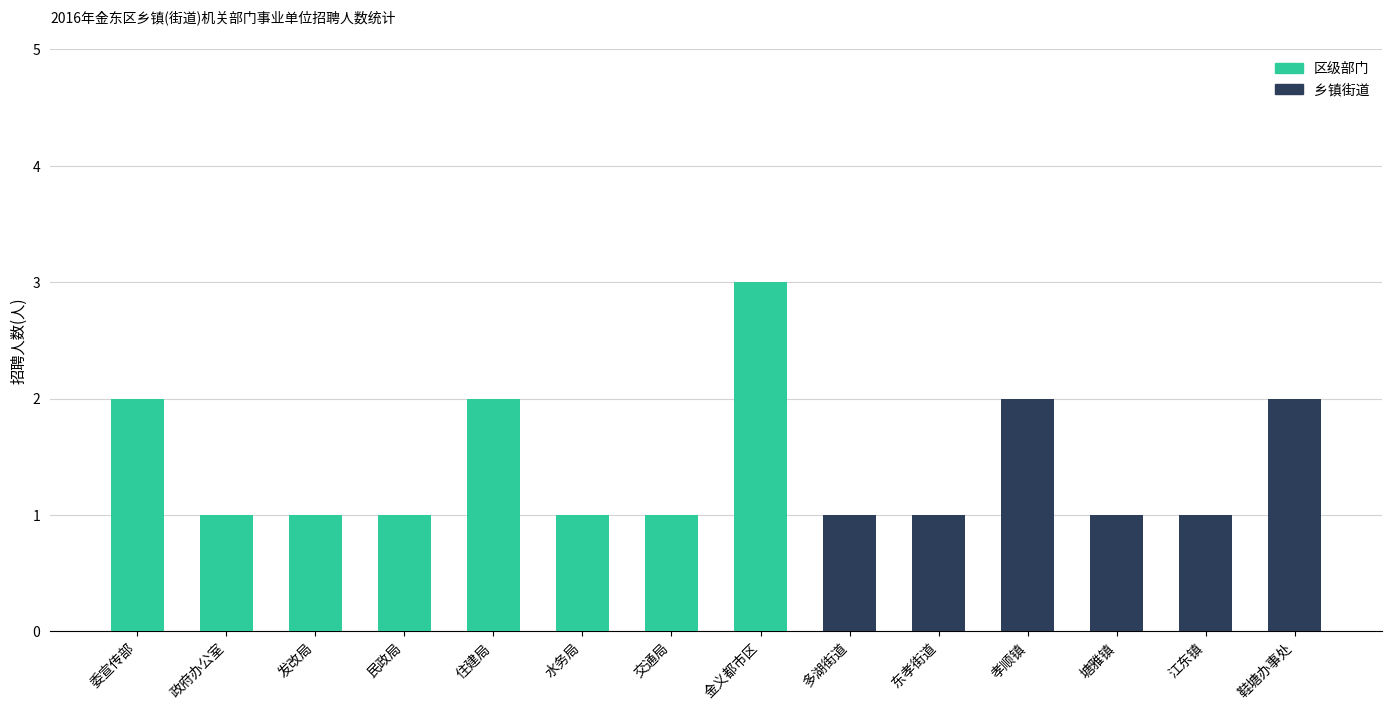

What are all the series names shown in the legend?

区级部门, 乡镇街道